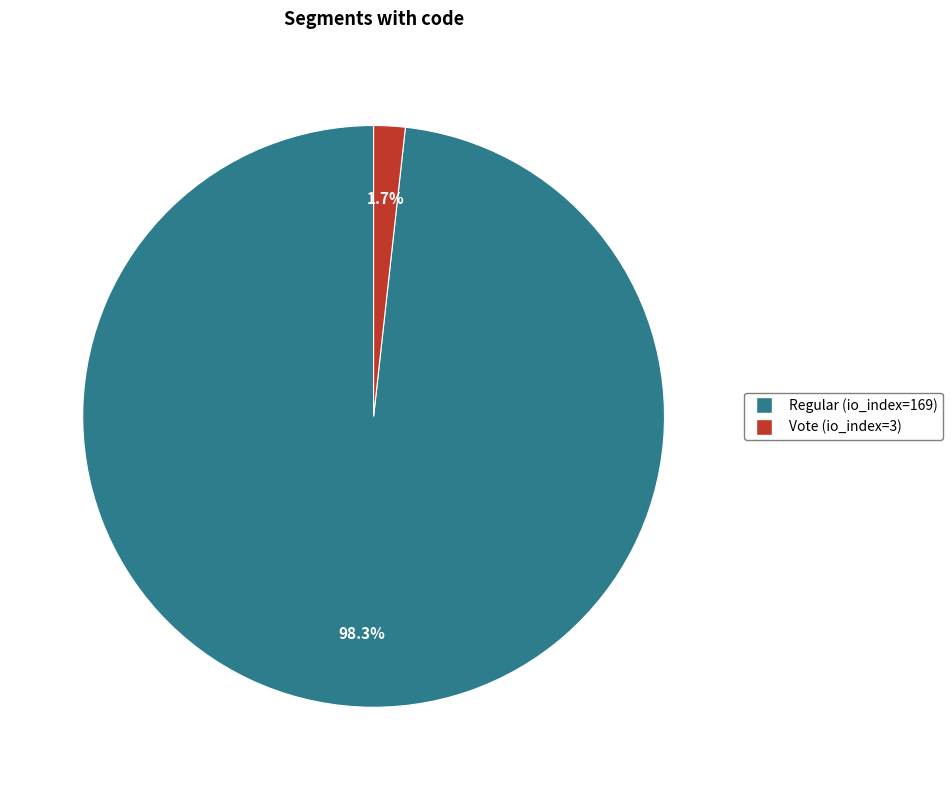

Which has a higher value, Regular (io_index=169) or Vote (io_index=3)?

Regular (io_index=169)